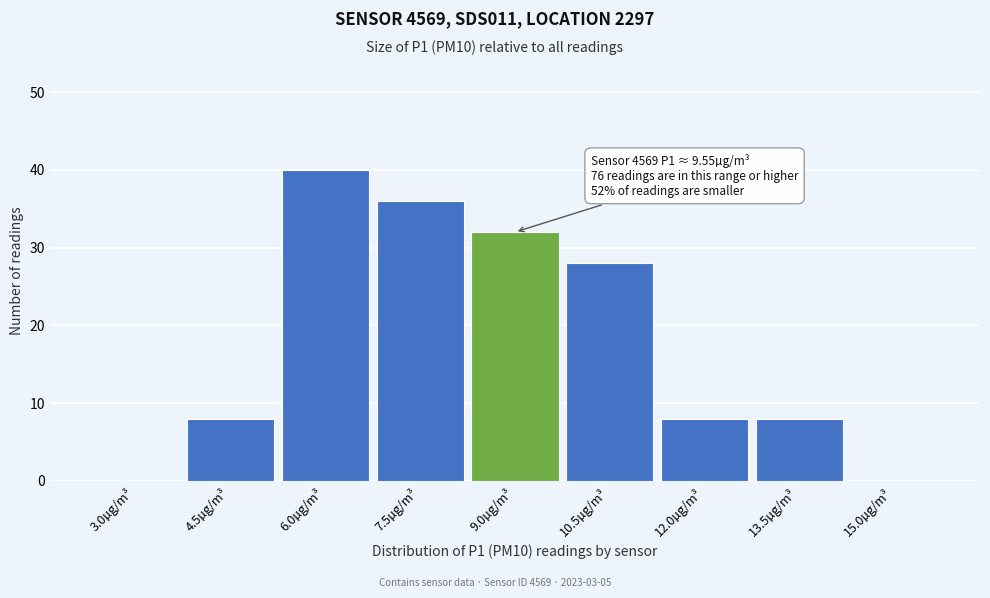

Reading right to left, what are all the values shown in this chart?

15.0µg/m³=0	13.5µg/m³=8	12.0µg/m³=8	10.5µg/m³=28	9.0µg/m³=32	7.5µg/m³=36	6.0µg/m³=40	4.5µg/m³=8	3.0µg/m³=0